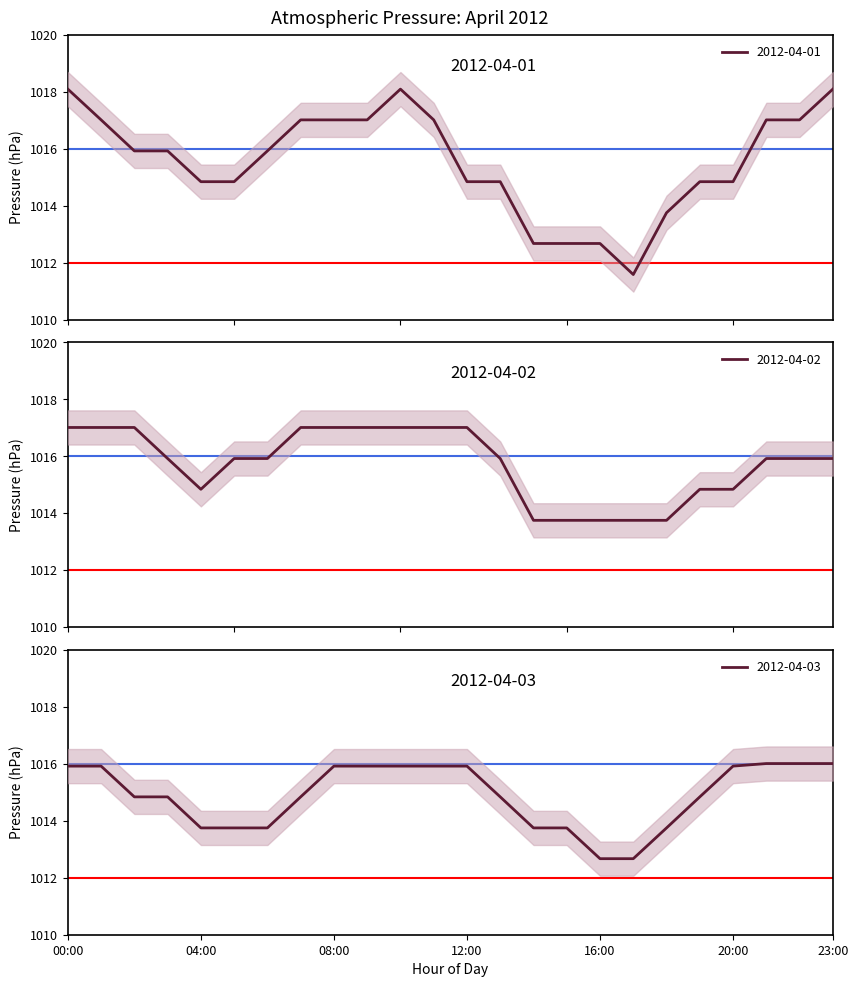

What is the label of the 9th point from the left?

08:00